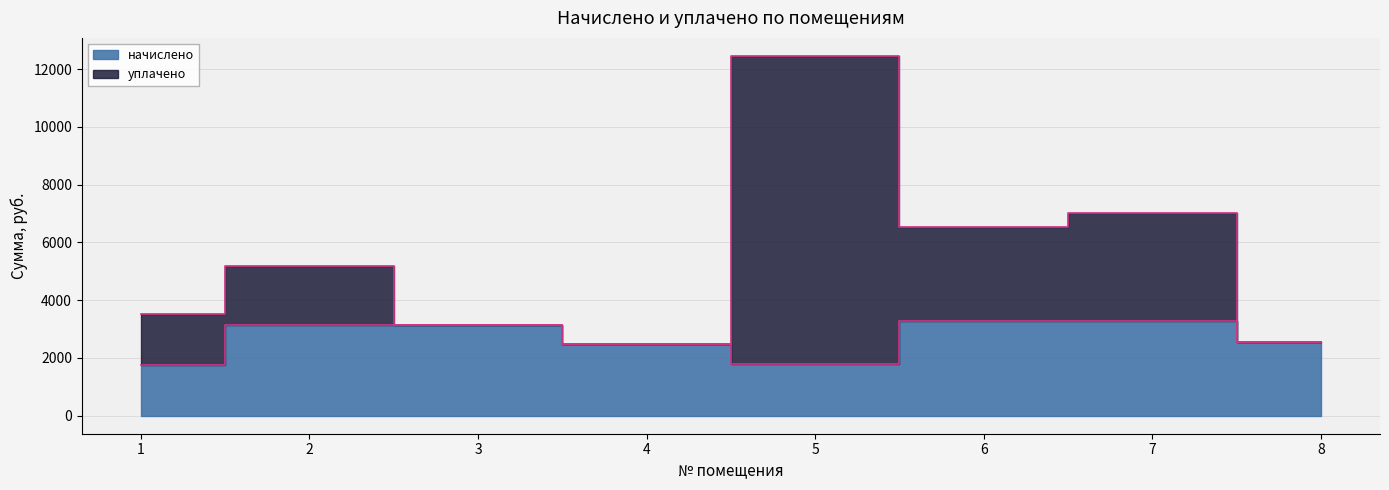

Is it true that уплачено equals 2540.5 at 8?

True